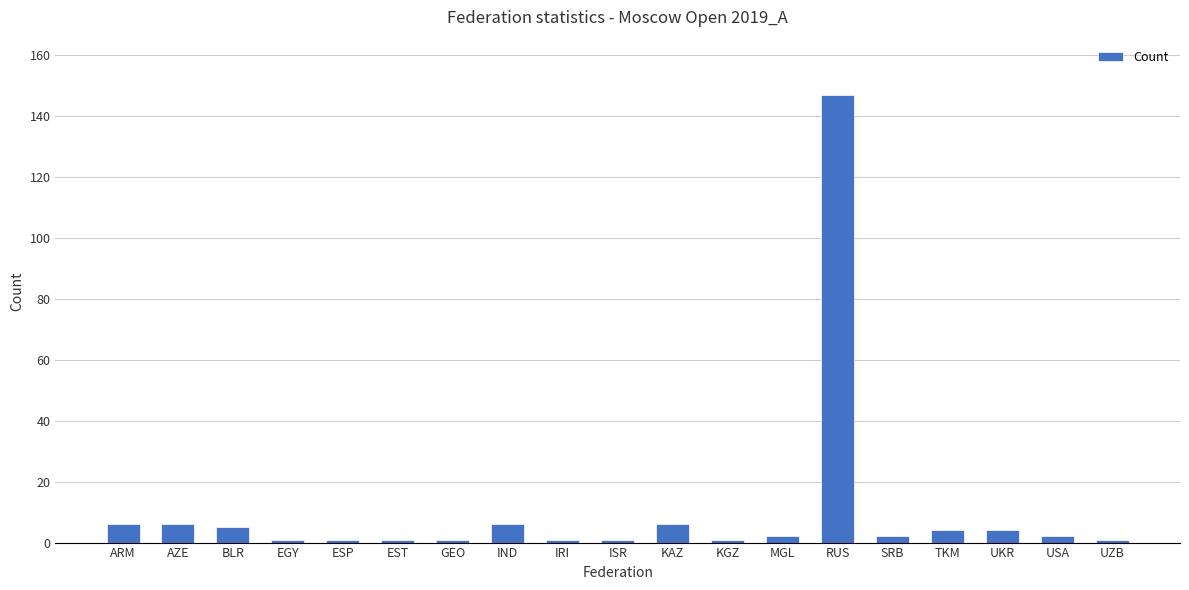

What is the difference between the maximum and minimum values?

146